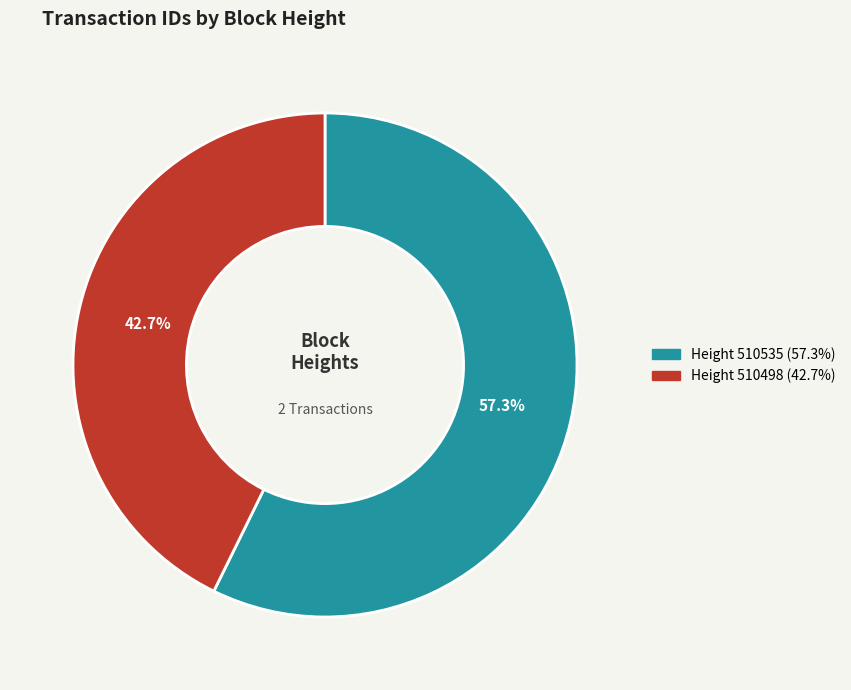

What is the smallest slice in the pie chart?

Height 510498 (42.7%)